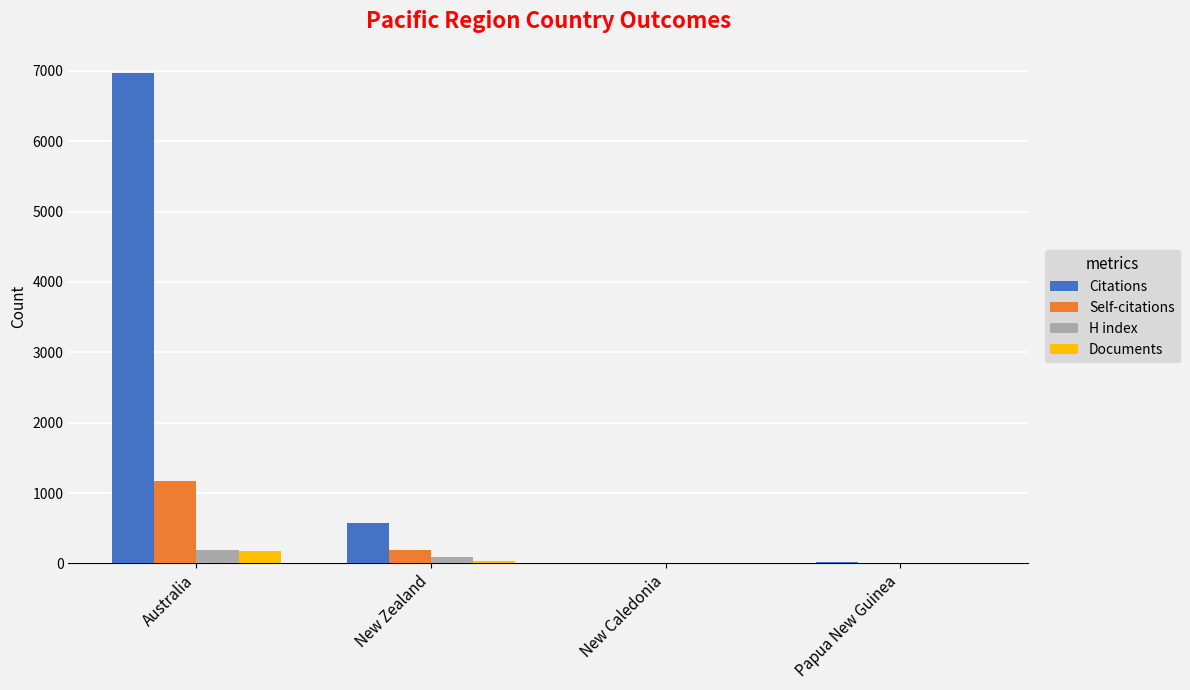

Is it true that Self-citations equals 1792 at Australia?

False